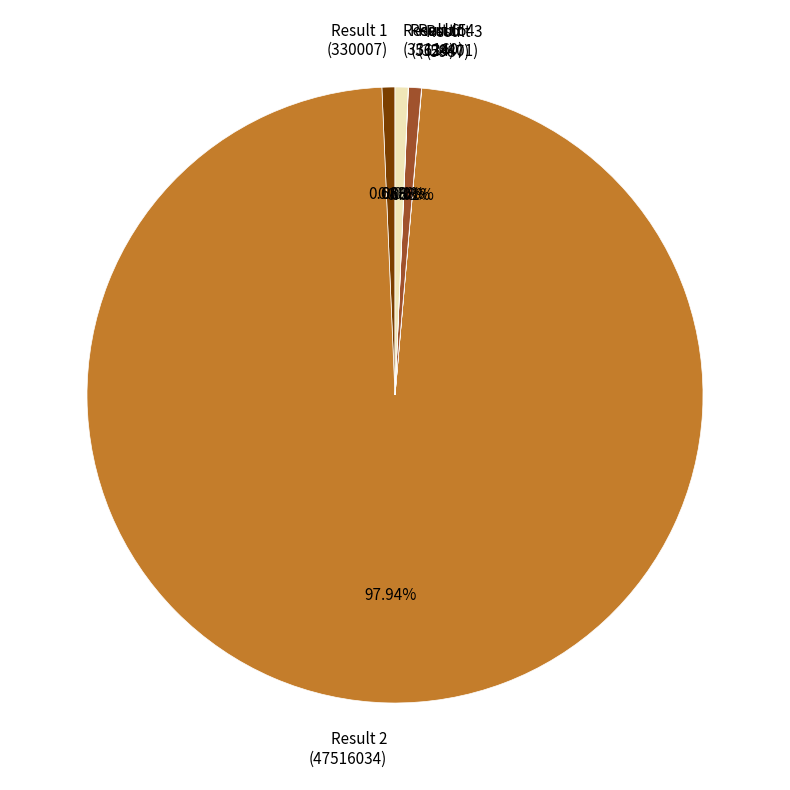

Which has a higher value, Result 2 (47516034) or Result 6 (331160)?

Result 2 (47516034)